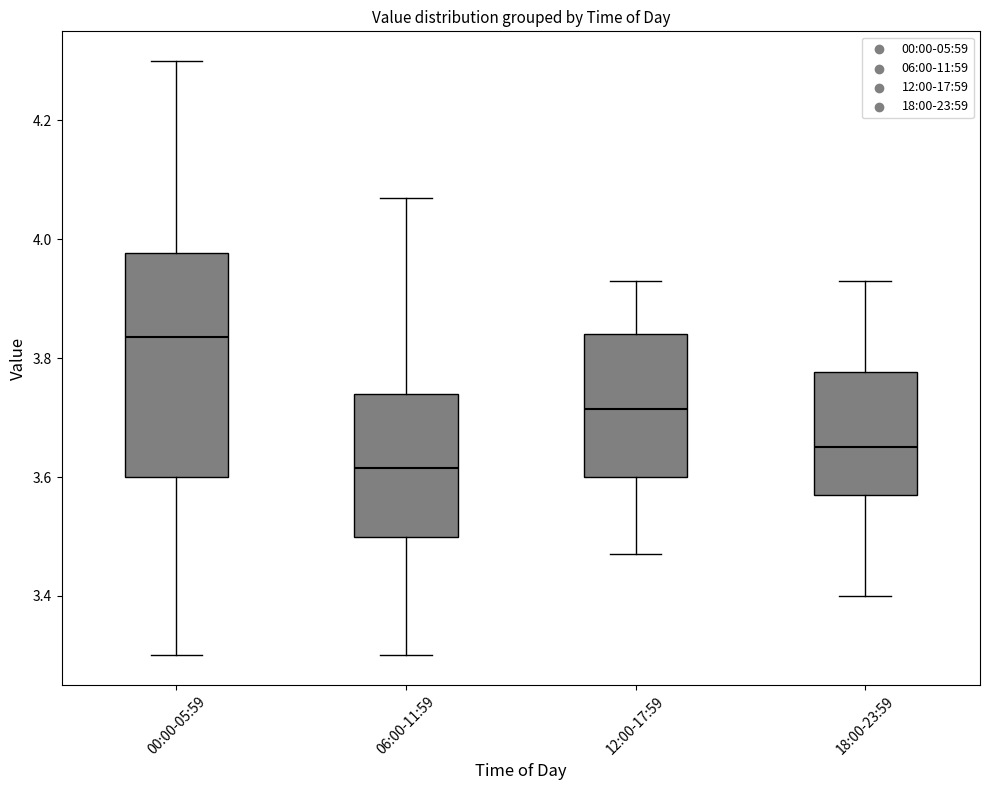

Which box's median line is the lowest?

06:00-11:59